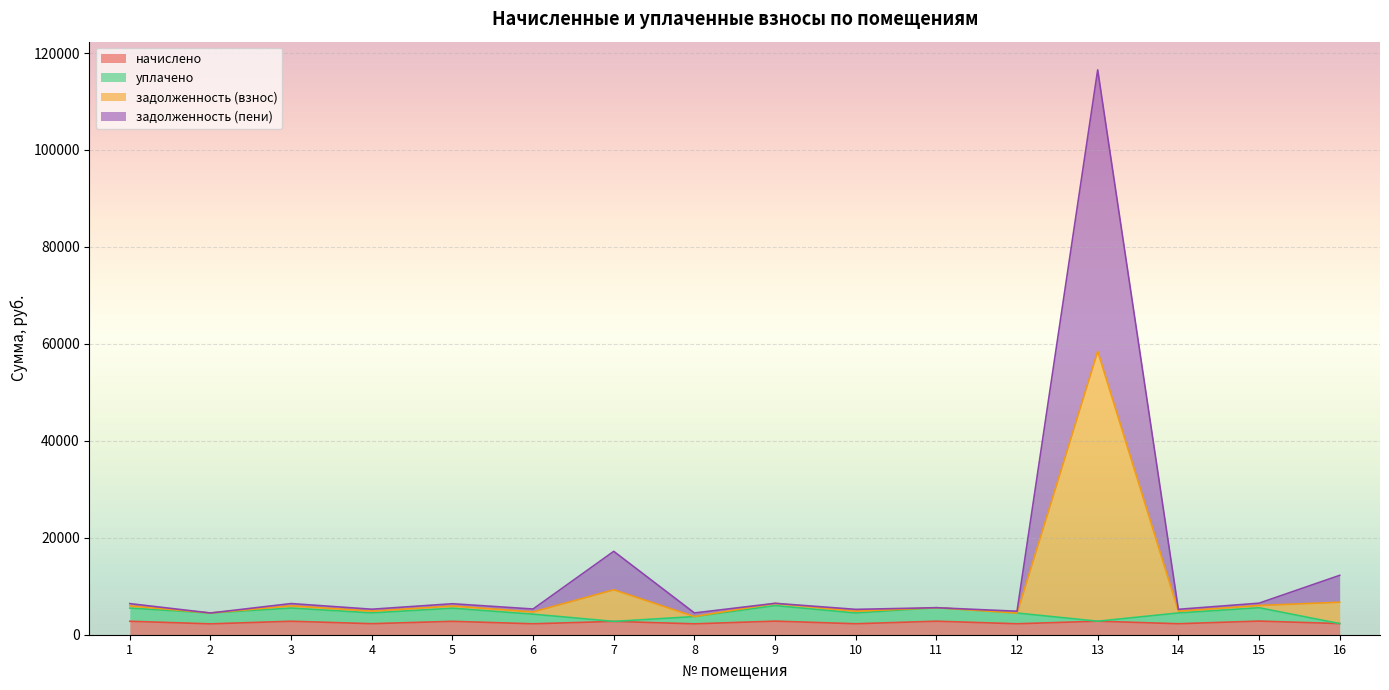

Between 4 and 11, which series saw the biggest shift?

задолженность (пени)